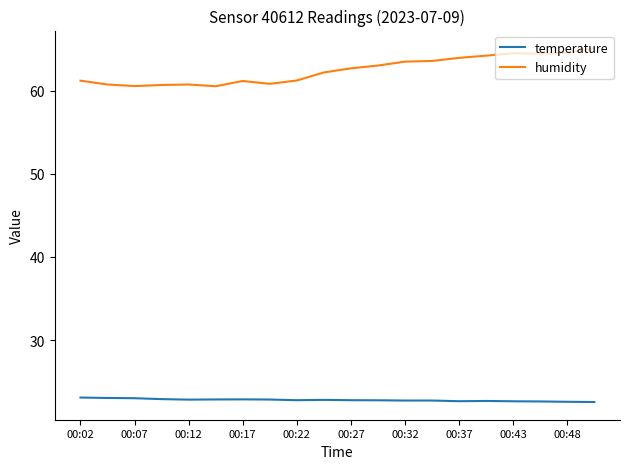

What is the sum of all humidity values?

1249.1